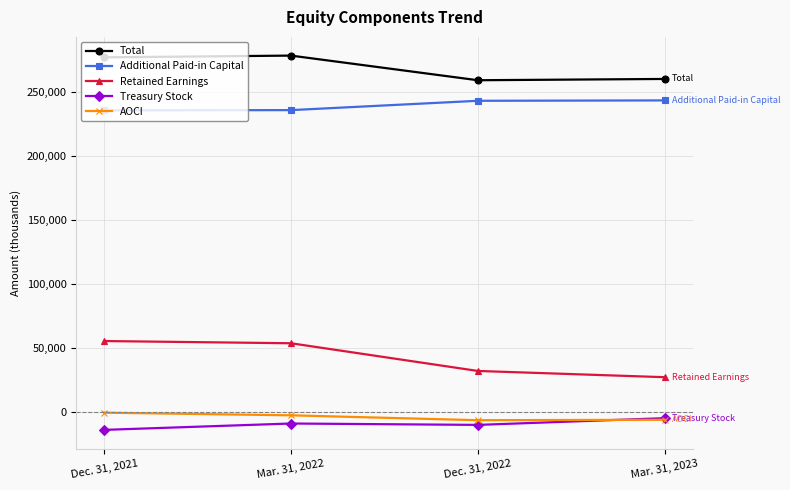

At which category does Total reach its first local peak?

Mar. 31, 2022